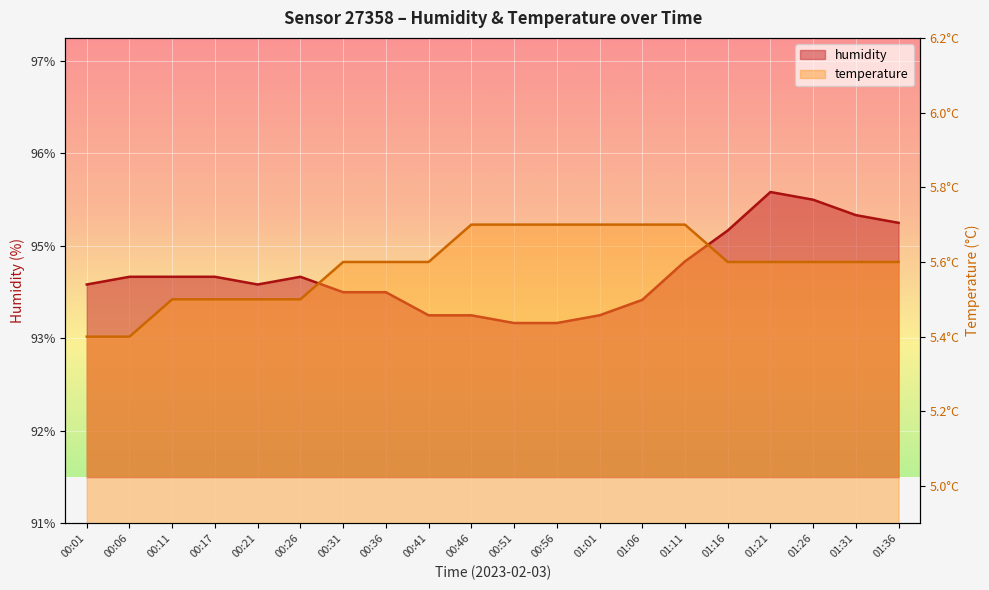

What position from the left is 01:01?

13